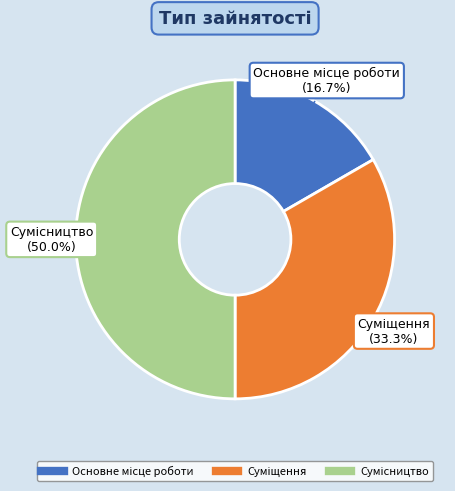

The Суміщення slice represents 33% of the pie. True or false?

True